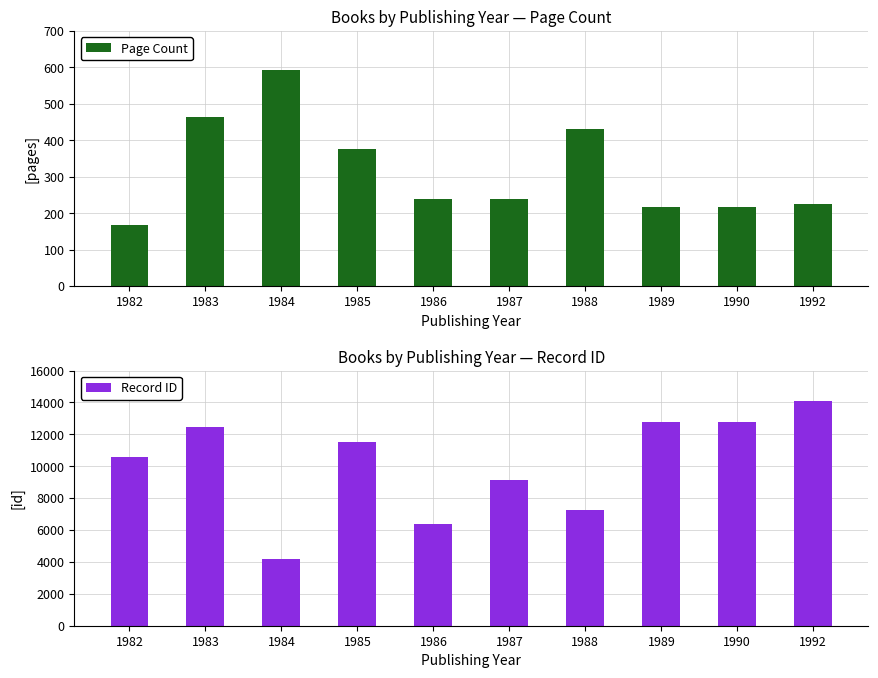

What are all the series names shown in the legend?

Page Count, Record ID